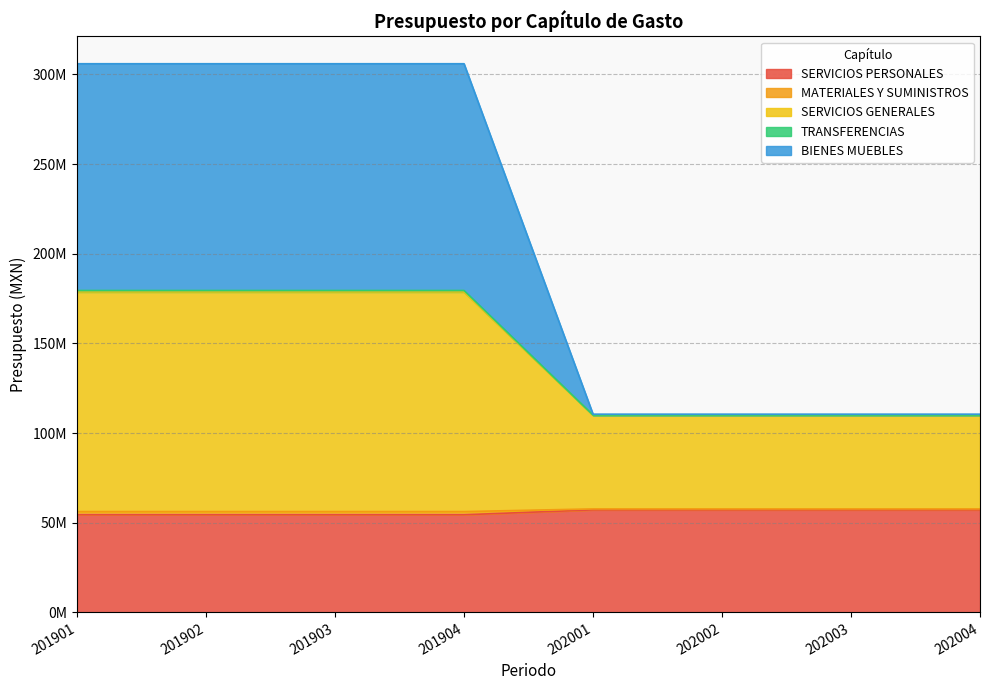

What is the difference between the second highest and minimum values in the SERVICIOS GENERALES series?

68757137